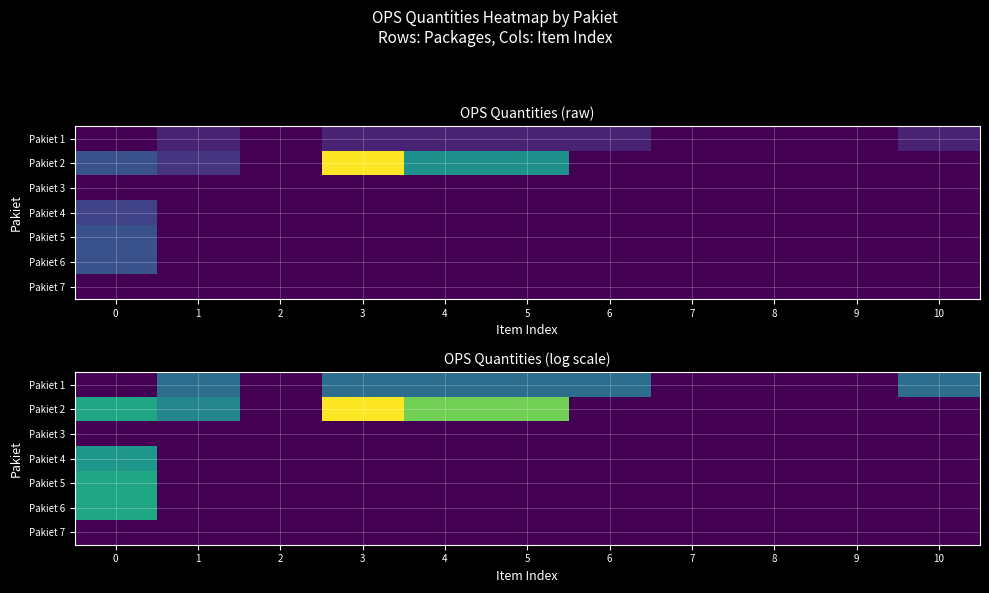

Which has a higher value, 4 or 2?

4